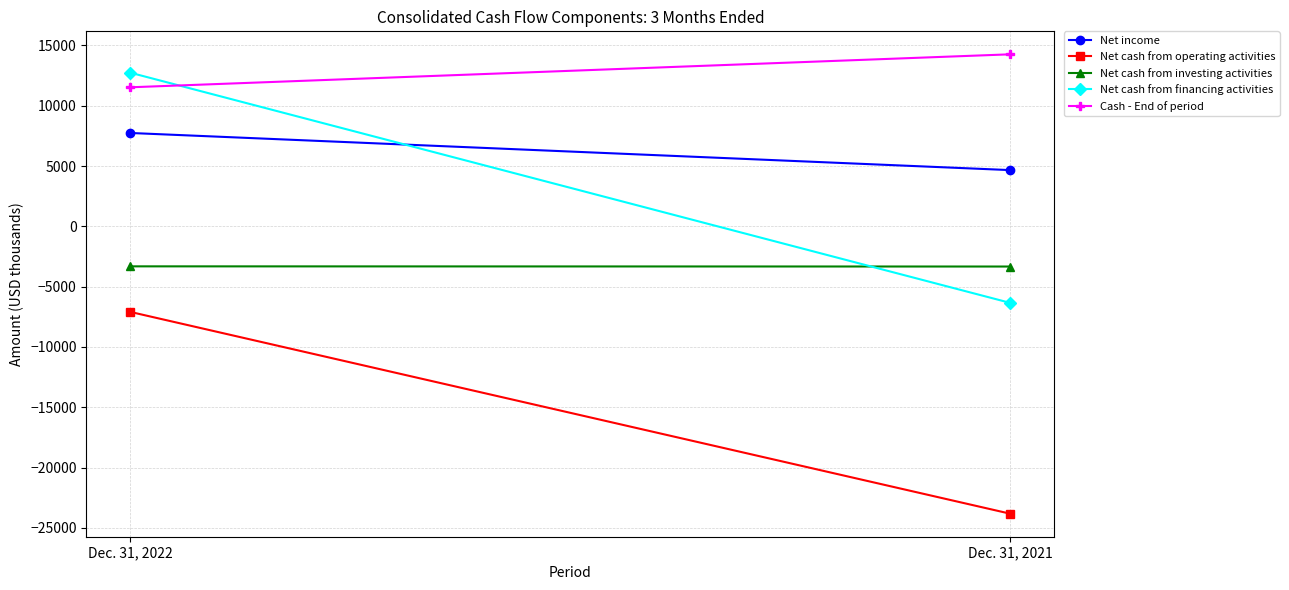

Reading left to right, extract all data points from this chart.

Net income: 7739	4659
Net cash from operating activities: -7099	-23834
Net cash from investing activities: -3320	-3335
Net cash from financing activities: 12735	-6354
Cash - End of period: 11527	14262